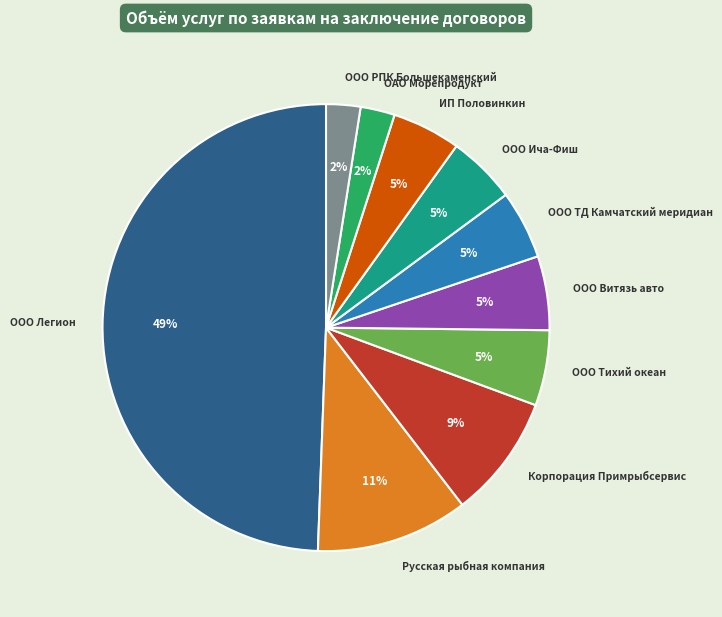

Is it true that ООО Тихий океан is 12% of the pie?

False